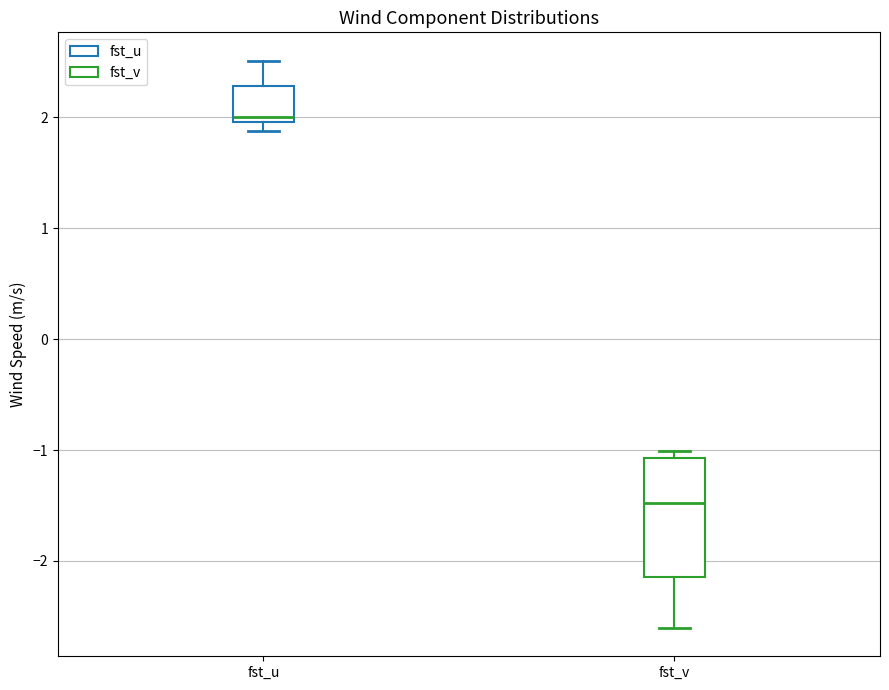

Which box is the tallest, from its lower edge to its upper edge?

fst_v